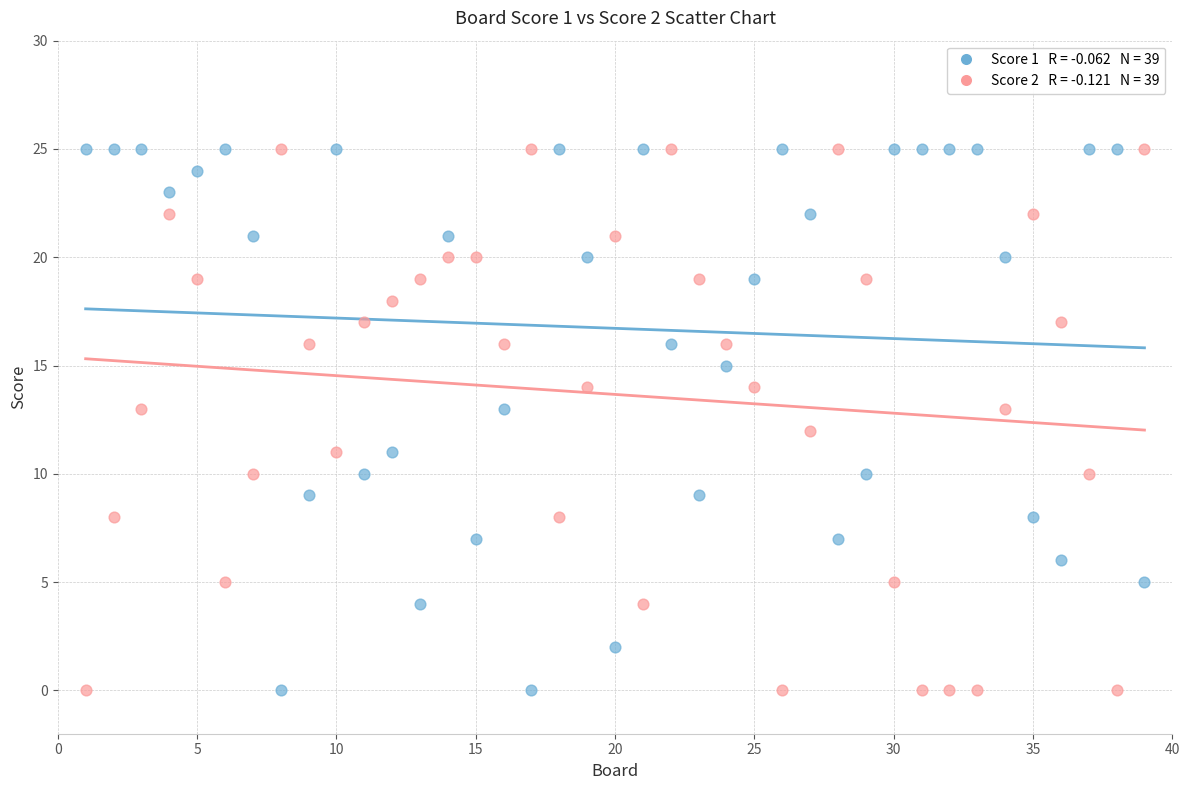

Across all data points, what is the range of X values (max minus min)?

38